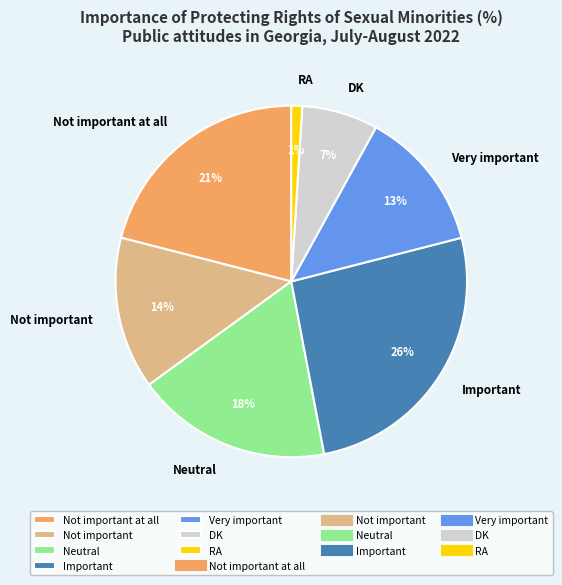

Is Not important at all the majority of the pie?

No